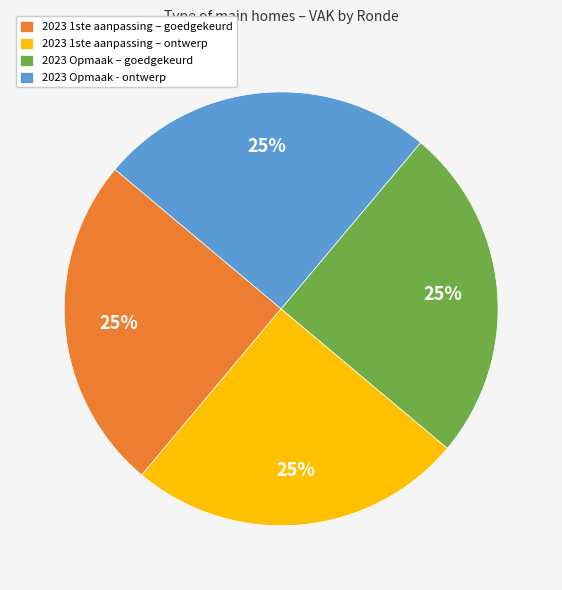

The 2023 1ste aanpassing – goedgekeurd slice represents 25% of the pie. True or false?

True